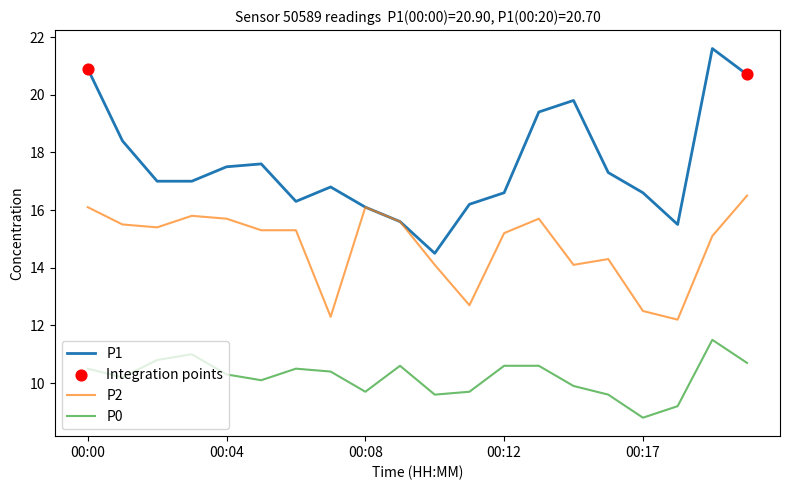

Which series has the widest spread of values?

P1